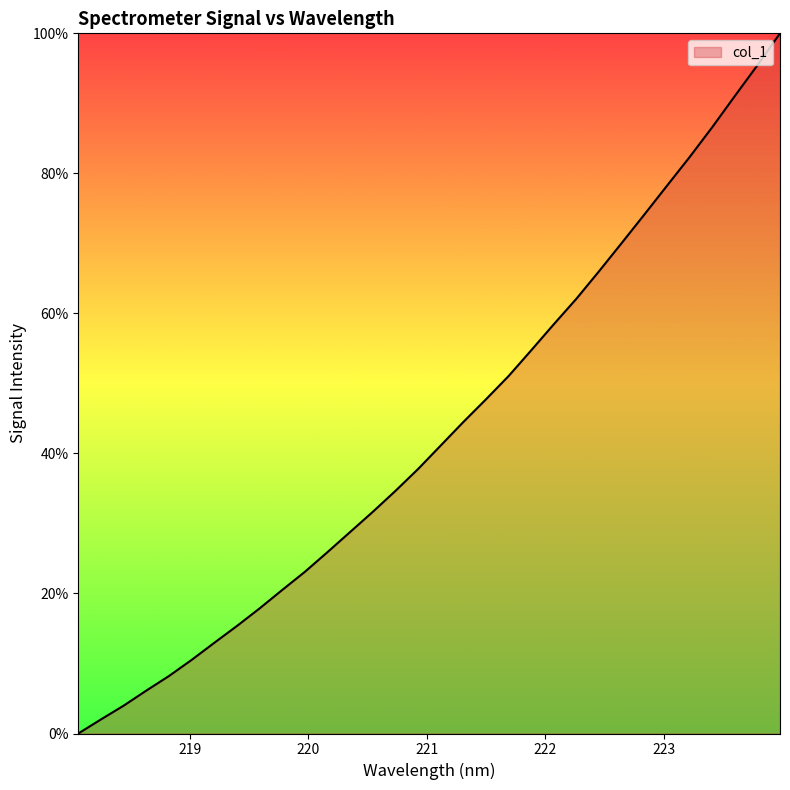

What is the difference between the maximum and minimum values?

100.0